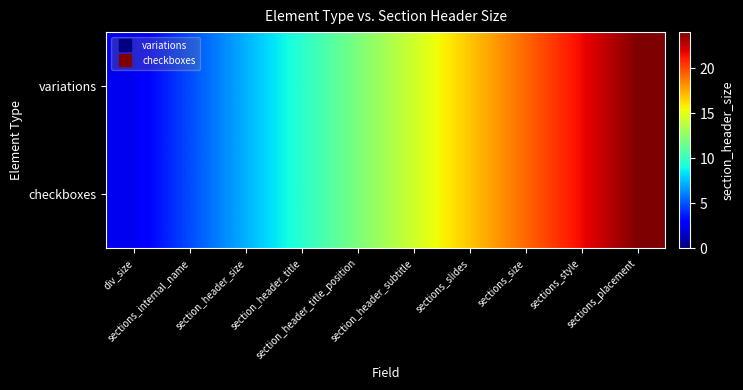

Which series changed the most between section_header_subtitle and sections_size?

variations